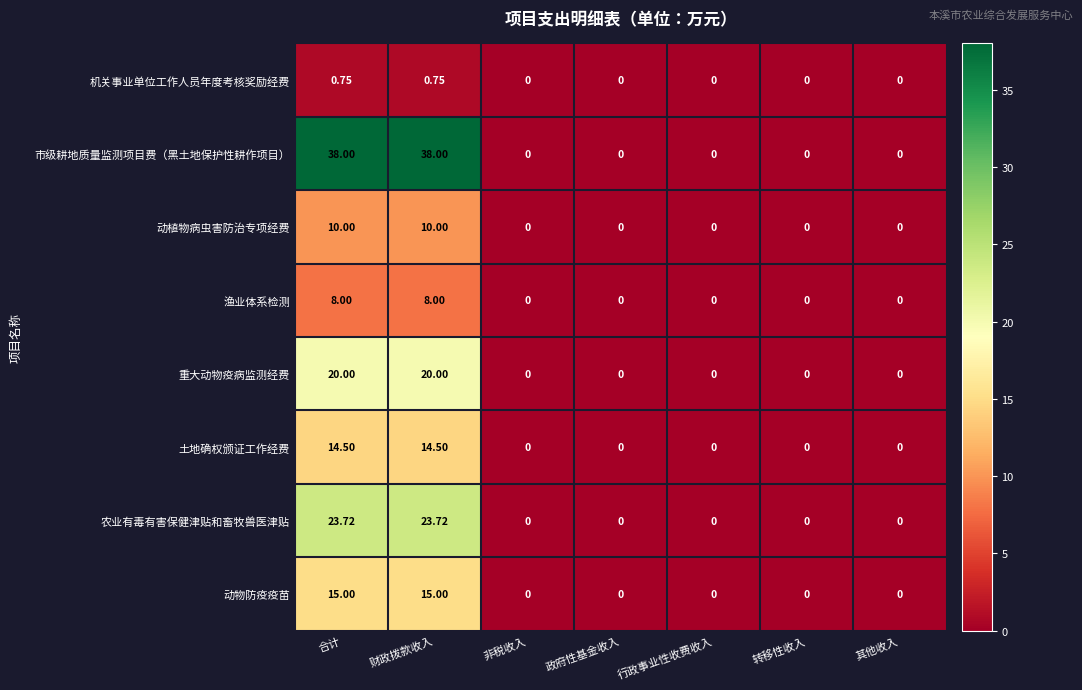

Which series has the widest spread of values?

市级耕地质量监测项目费（黑土地保护性耕作项目）